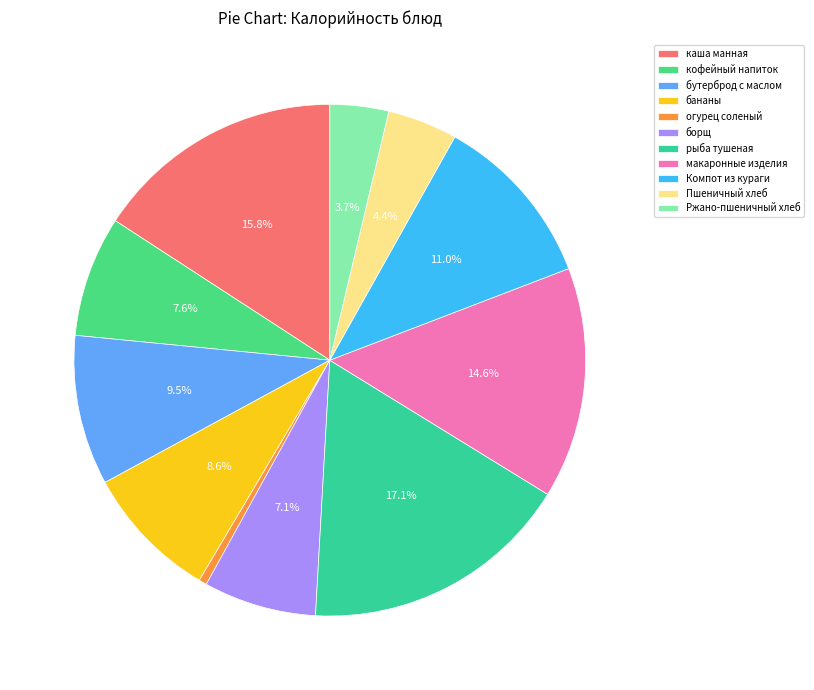

Count the number of slices in the pie.

11